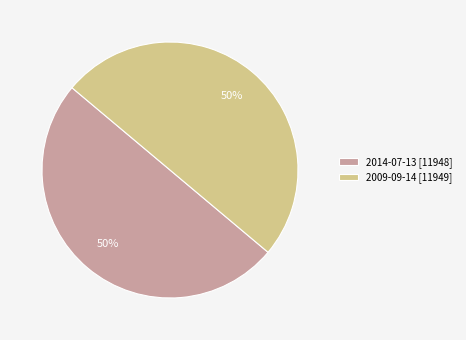

What is the ratio of the value at 2014-07-13 to the value at 2009-09-14?

1.0